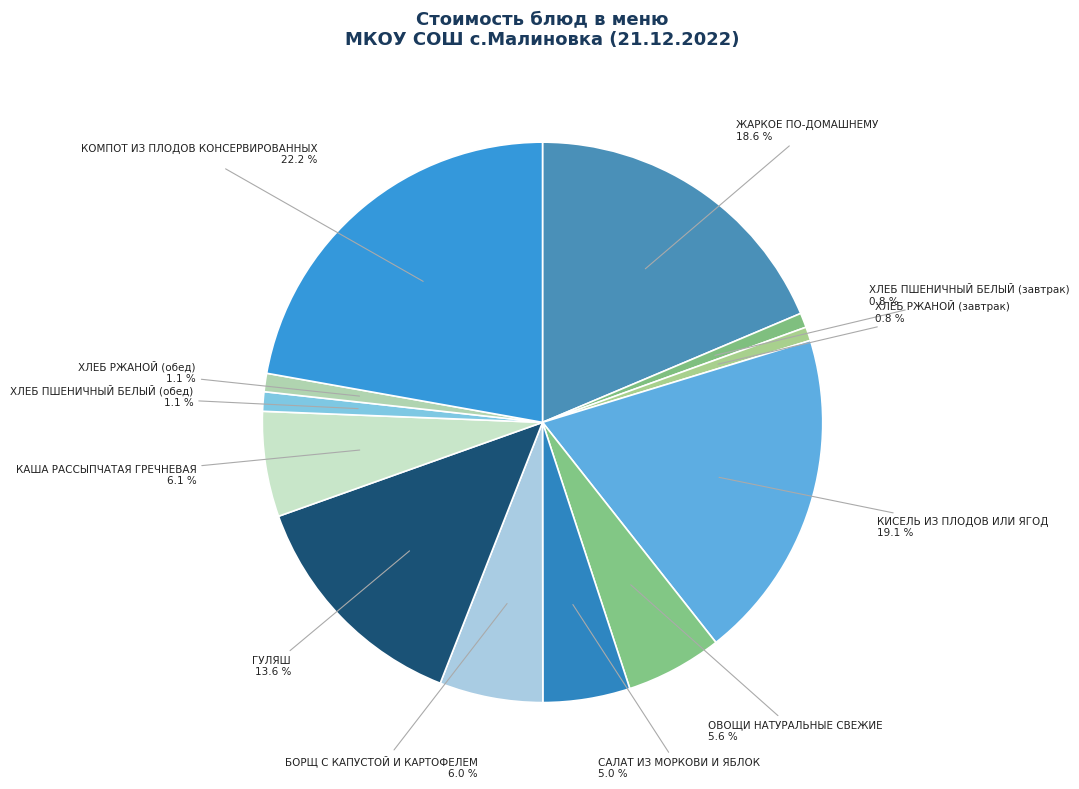

How many segments does this pie chart have?

12